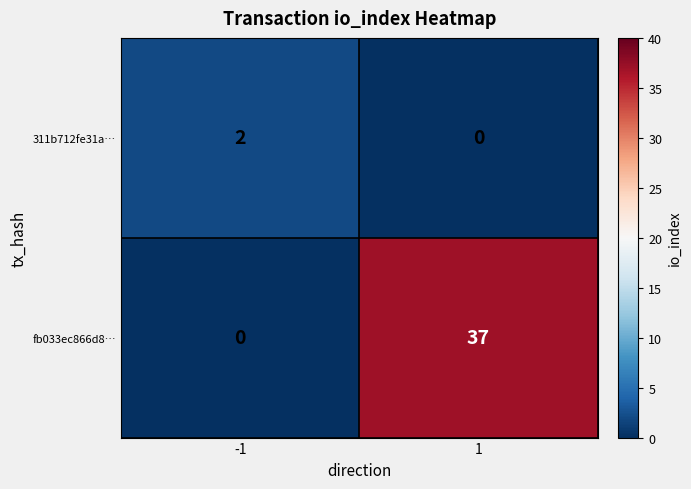

Reading right to left, extract all data points from this chart.

311b712fe31a…: 0	2
fb033ec866d8…: 37	0